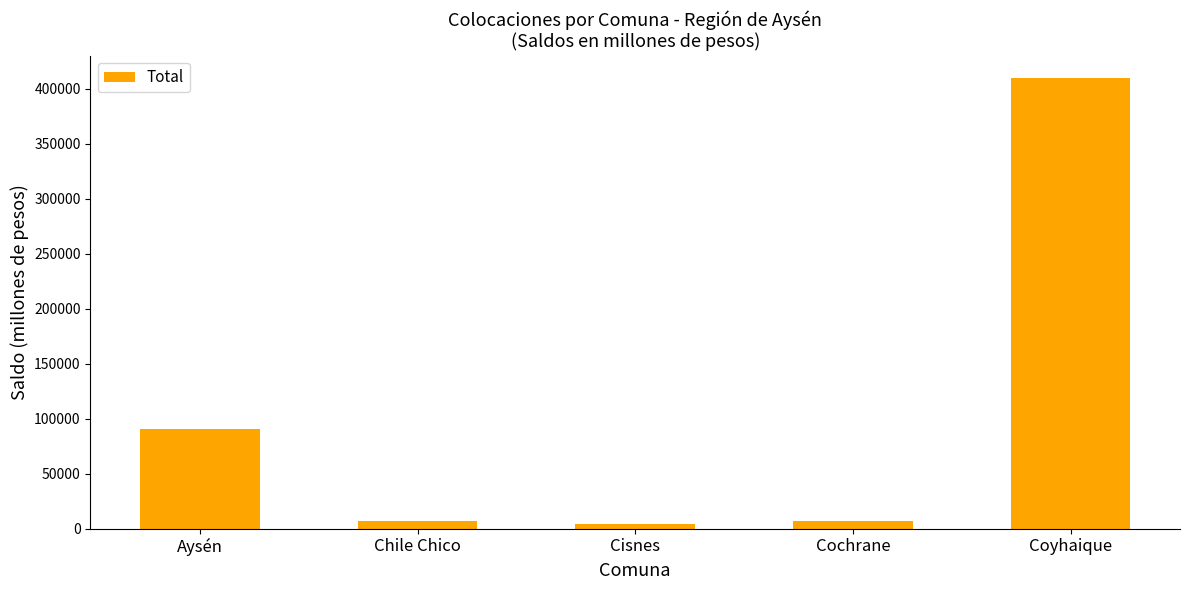

Between Cisnes and Aysén, which is larger?

Aysén